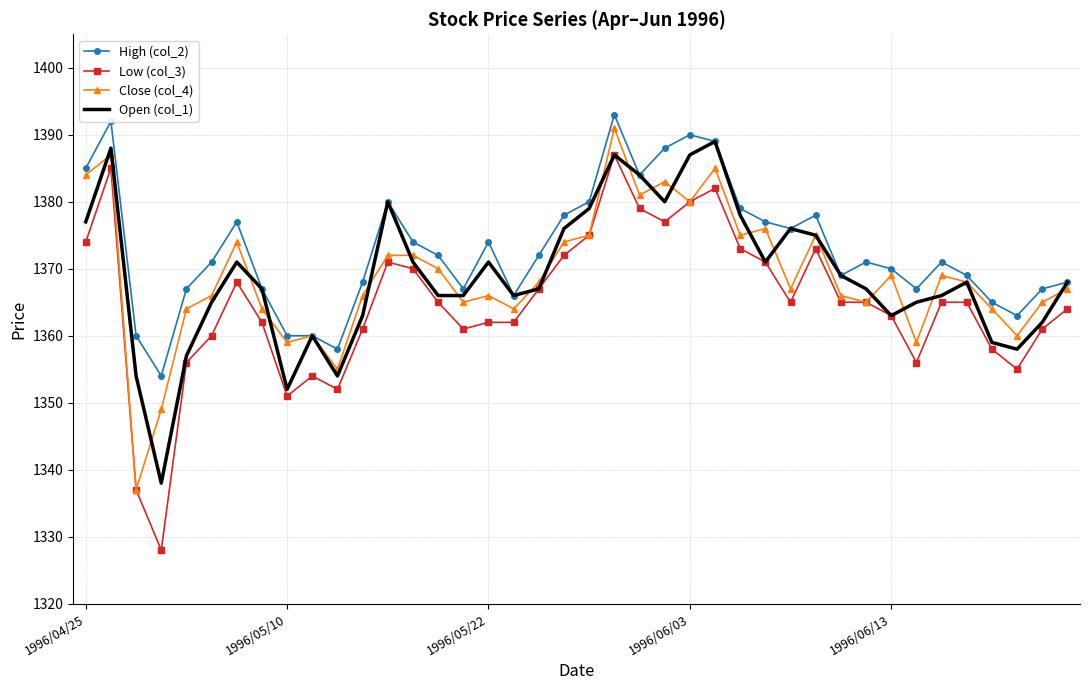

Which series has the largest range (max minus min)?

Low (col_3)